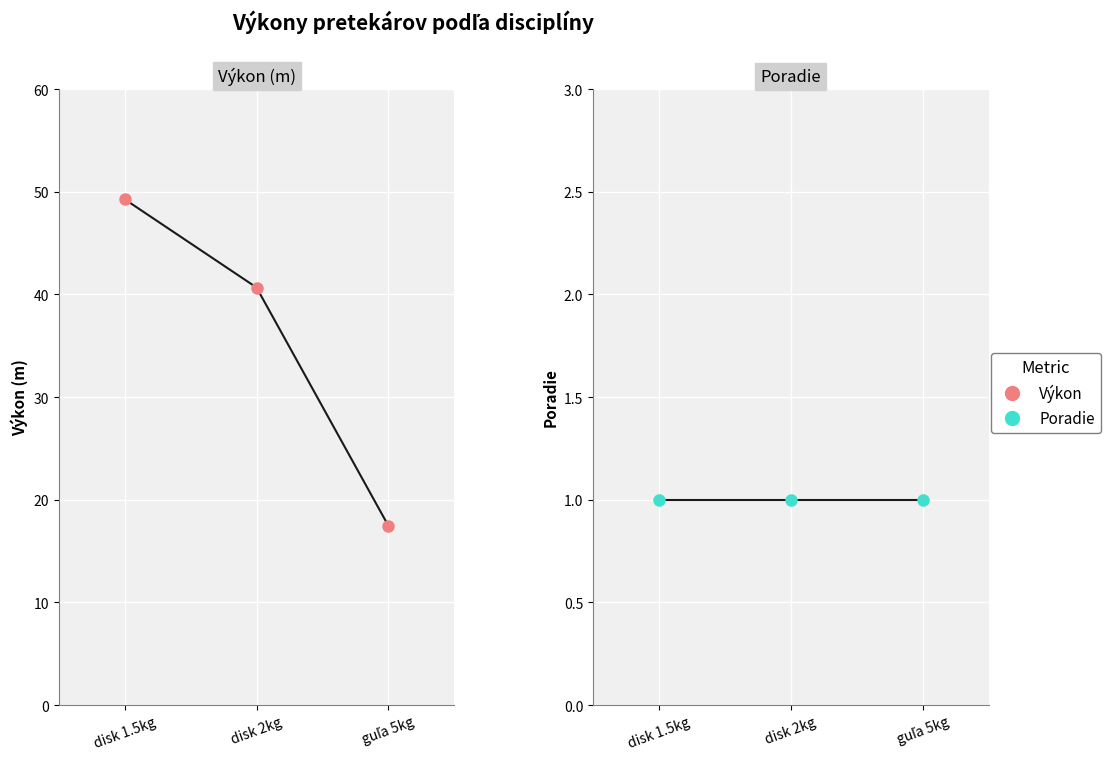

What is the greatest value displayed?

49.3